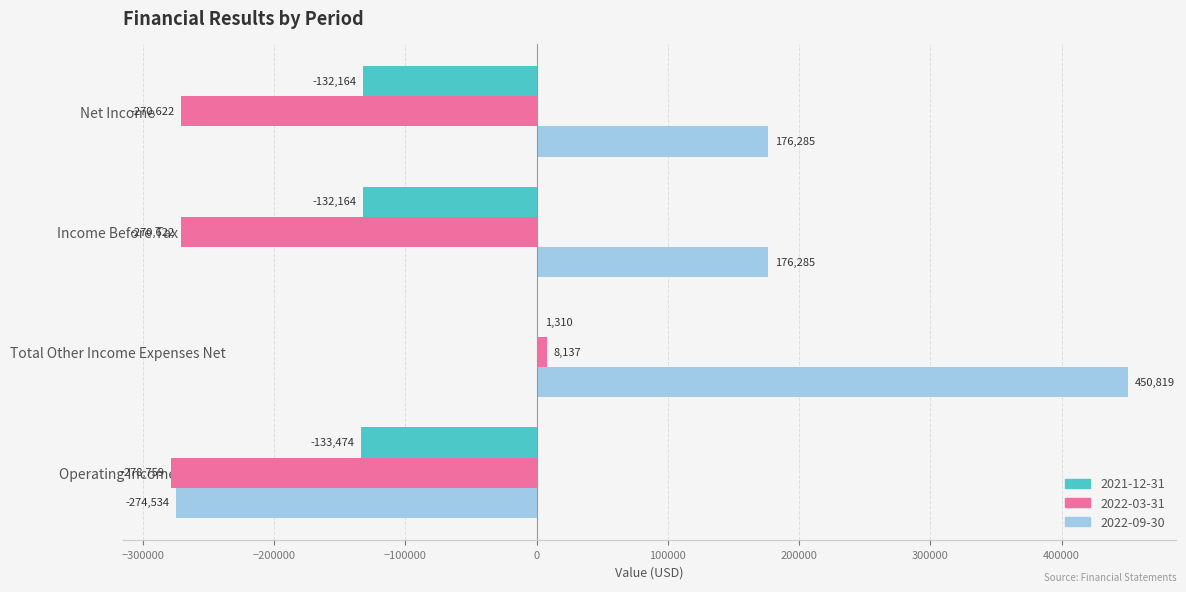

Which category has the highest value across all series?

Total Other Income Expenses Net